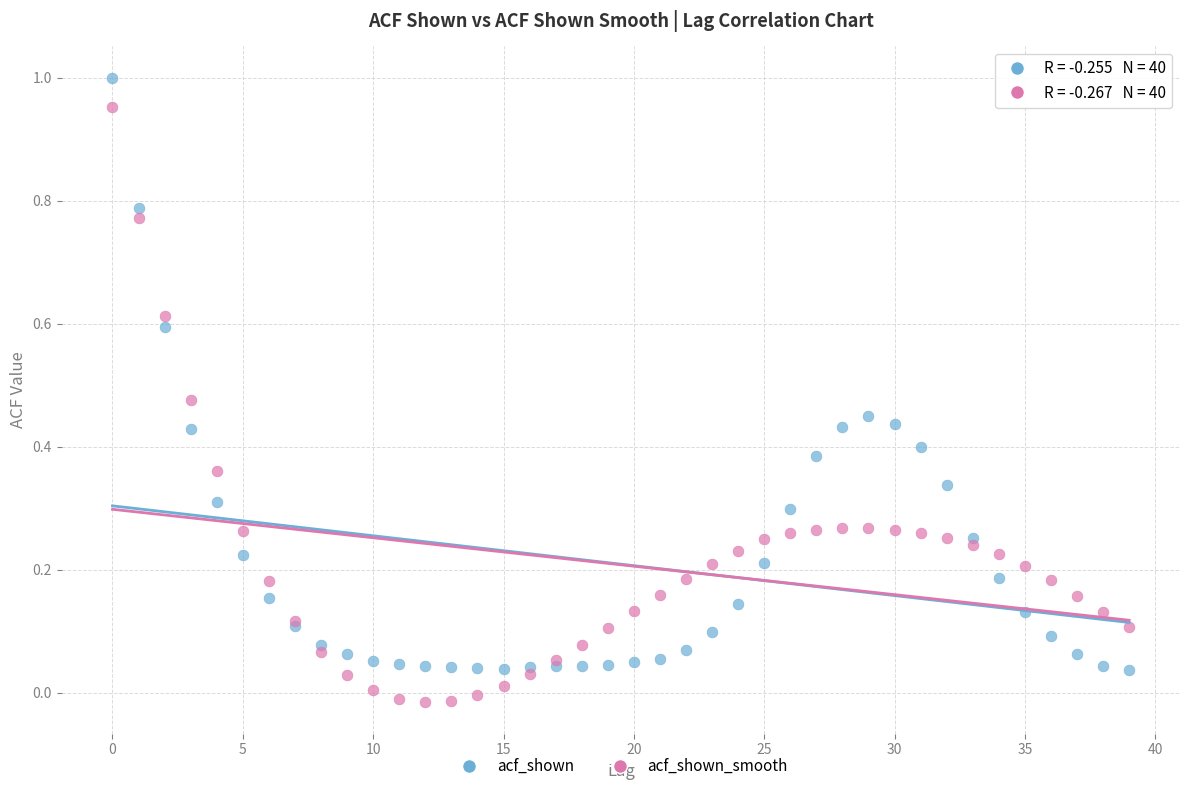

Which series reaches the minimum Y coordinate?

acf_shown_smooth